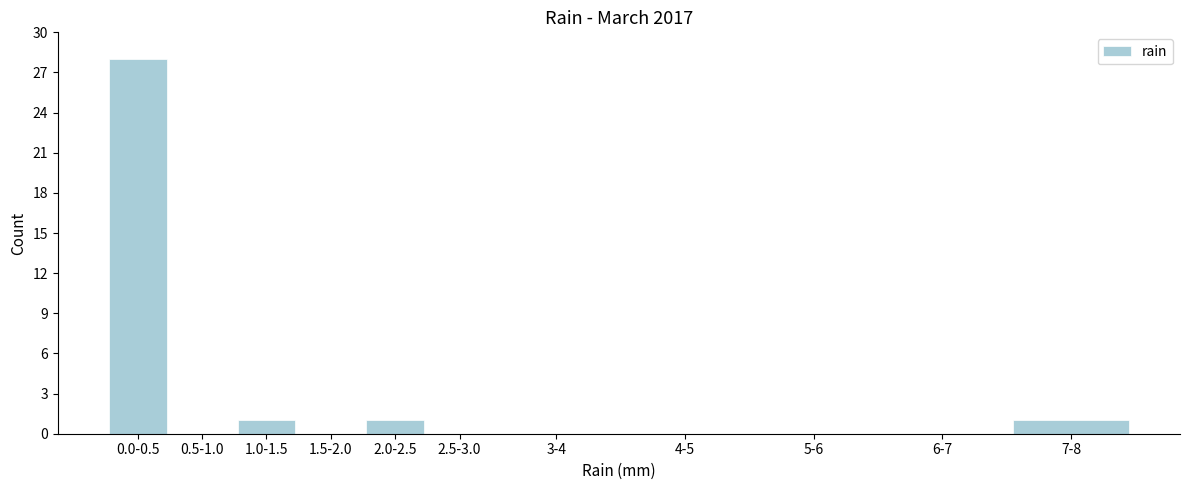

Reading left to right, list all the values displayed in this chart.

0.0-0.5=28	0.5-1.0=0	1.0-1.5=1	1.5-2.0=0	2.0-2.5=1	2.5-3.0=0	3-4=0	4-5=0	5-6=0	6-7=0	7-8=1